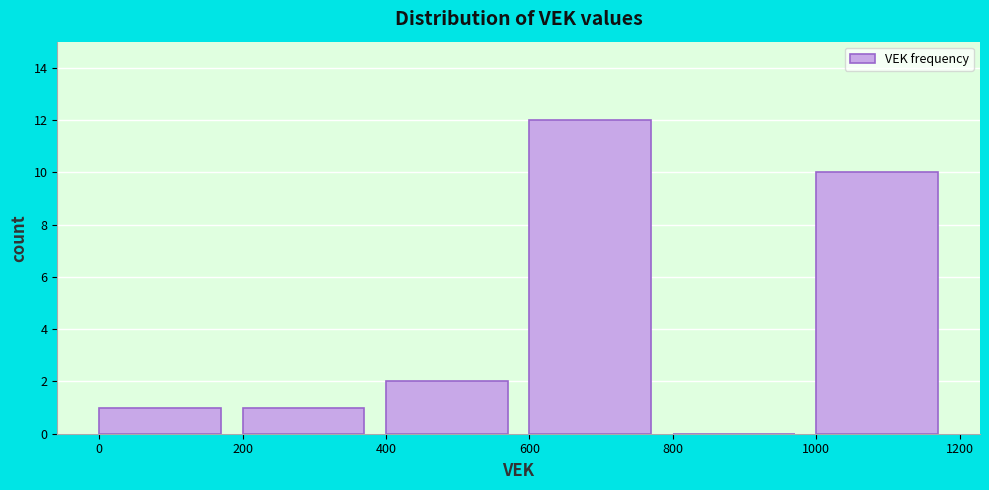

Reading left to right, list every bar in this chart as the range it spans on the x-axis followed by its height. The values are not printed on the chart, so give them approximately, as read against the axis.

0 to 200: 1
200 to 400: 1
400 to 600: 2
600 to 800: 12
800 to 1000: 0
1000 to 1200: 10